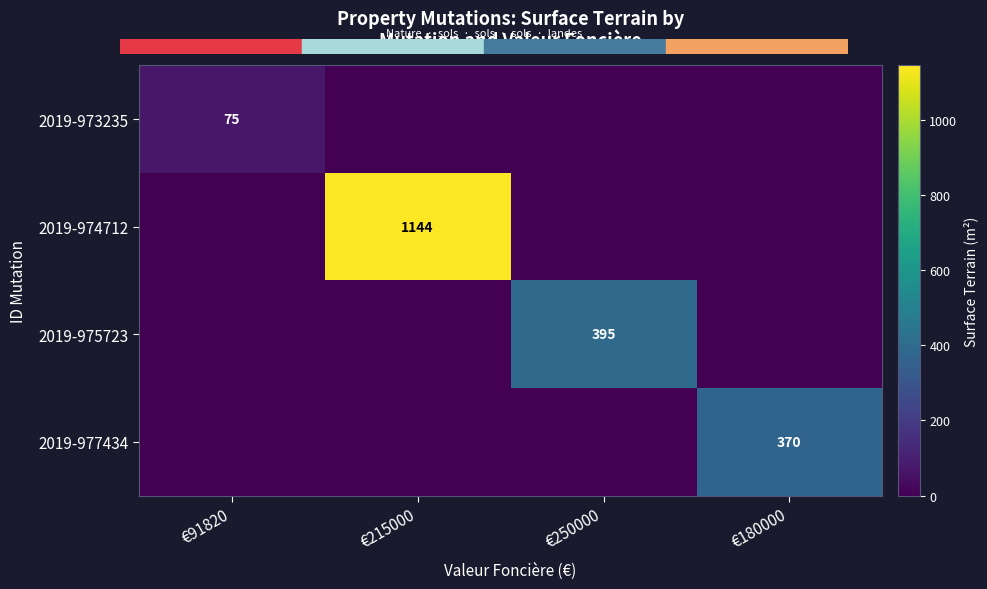

Which has a higher value, €91820 or €250000?

€91820